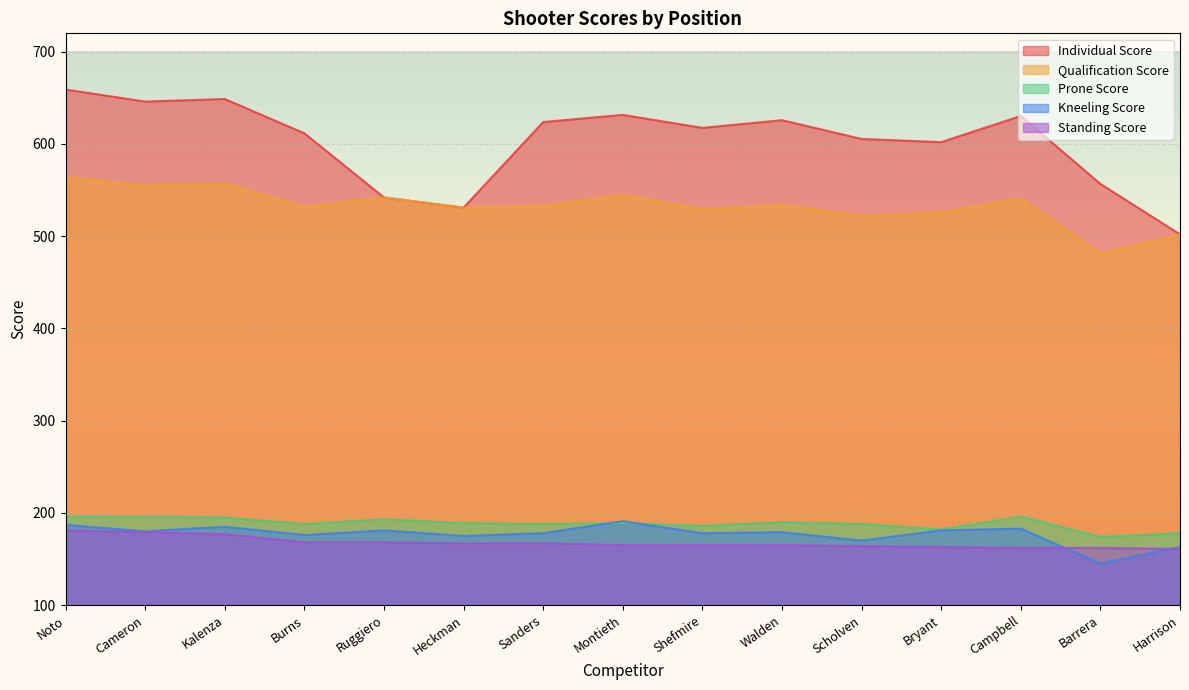

Which series changed the most between Barrera and Harrison?

Individual Score